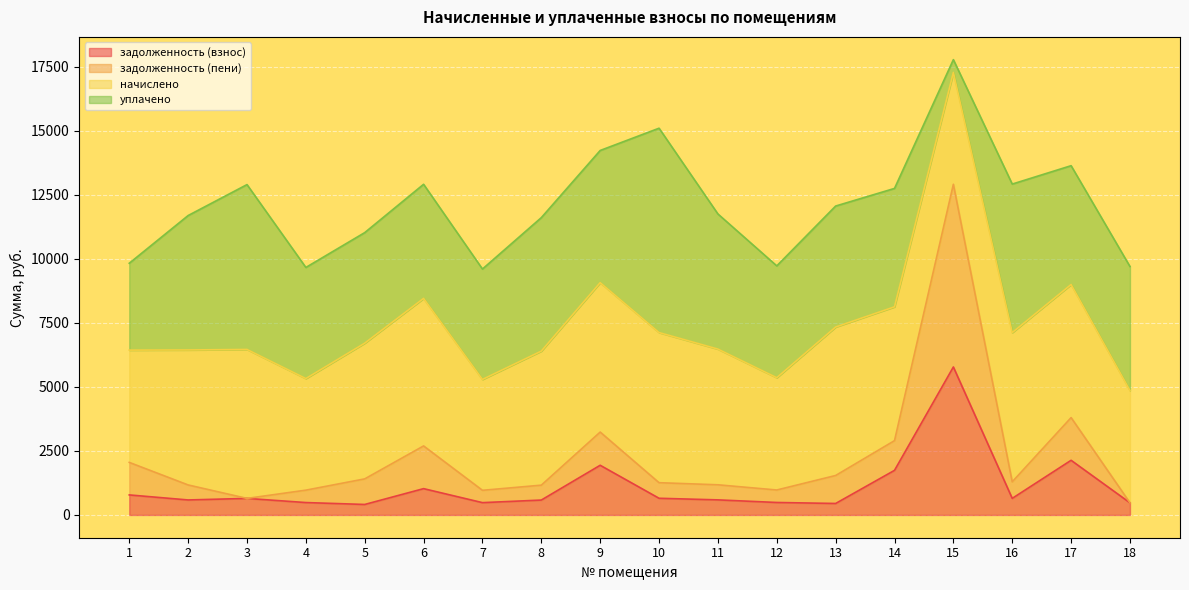

Does the chart display data point markers on the line(s)?

No